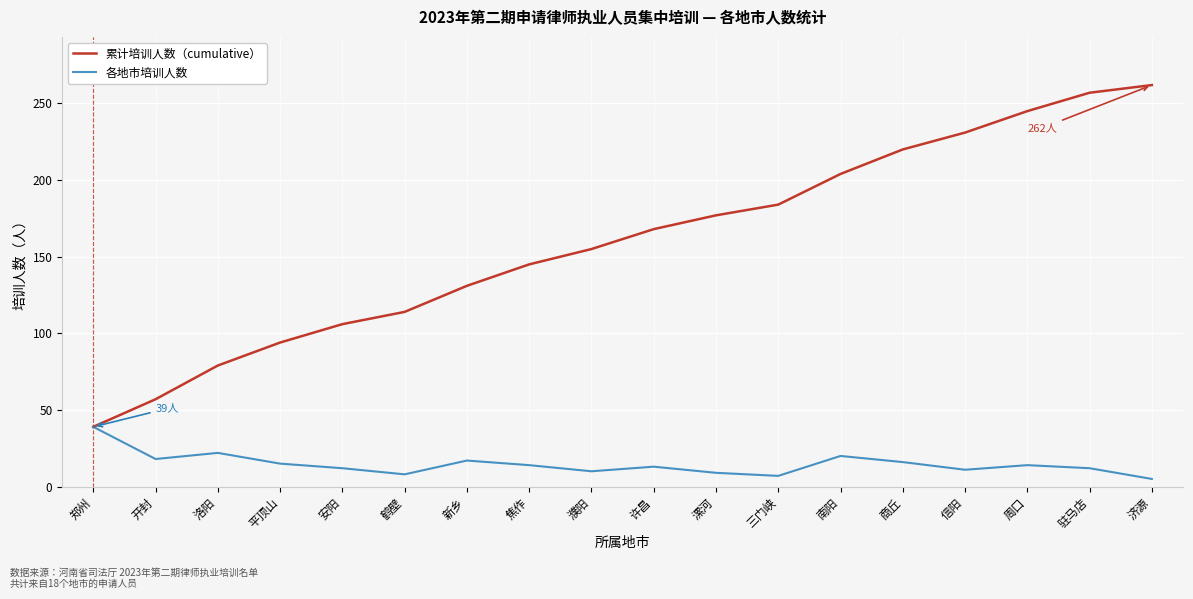

Does the chart display data point markers on the line(s)?

No